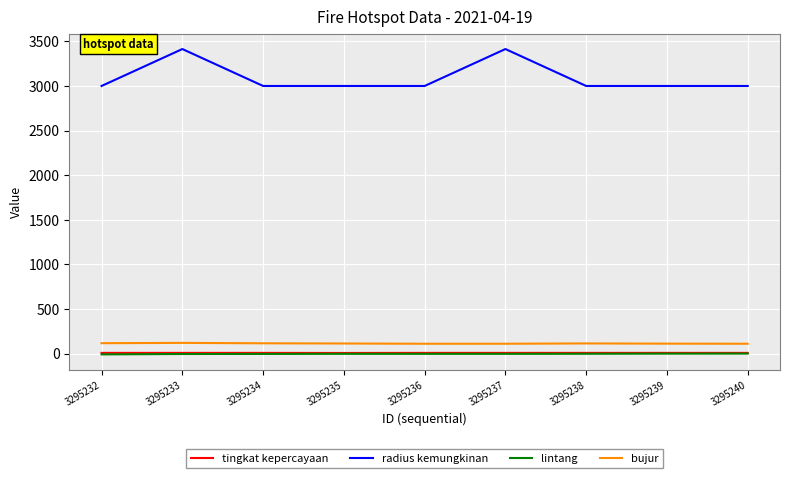

What is the highest value of the lintang series?

0.1